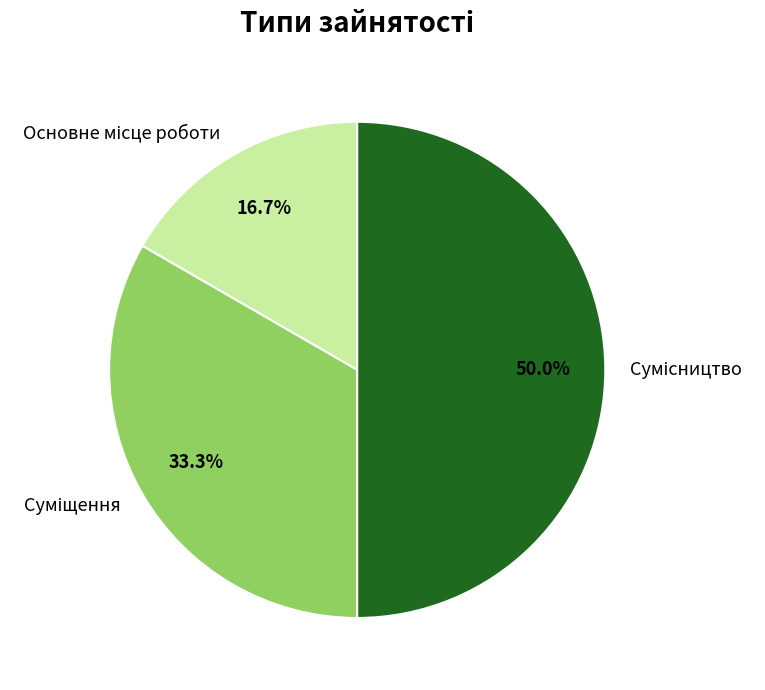

To the nearest percent, what is the difference between the largest and smallest slice percentages?

33%